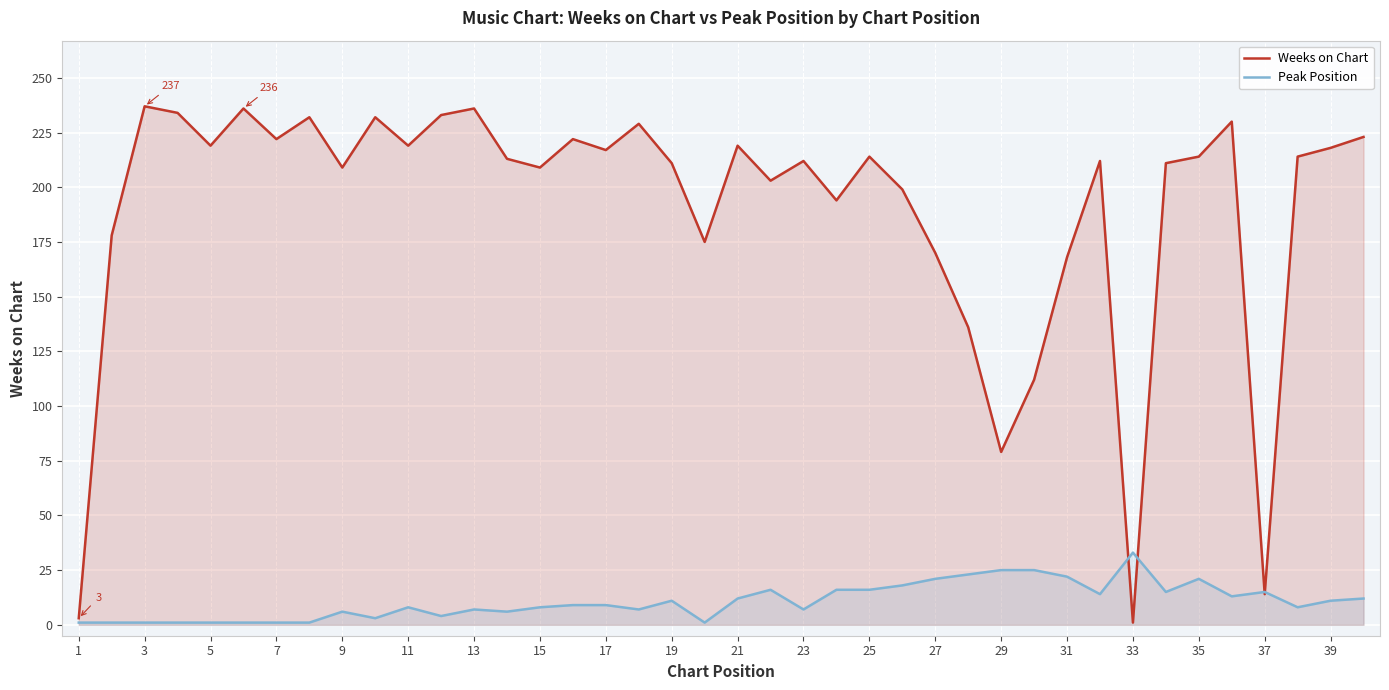

What is the average value of the Peak Position series?

11